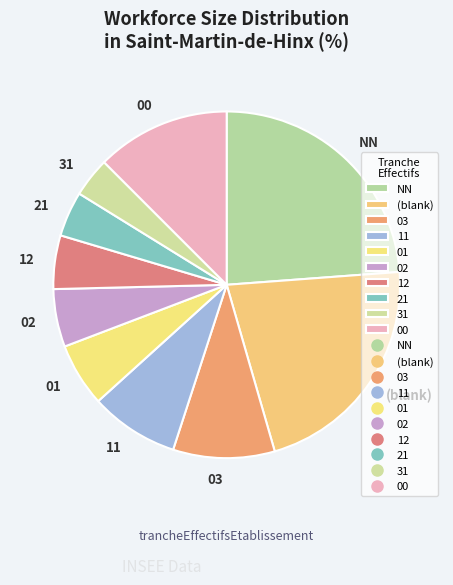

Approximately how many times larger is the value at 01 compared to (blank)?

0.3